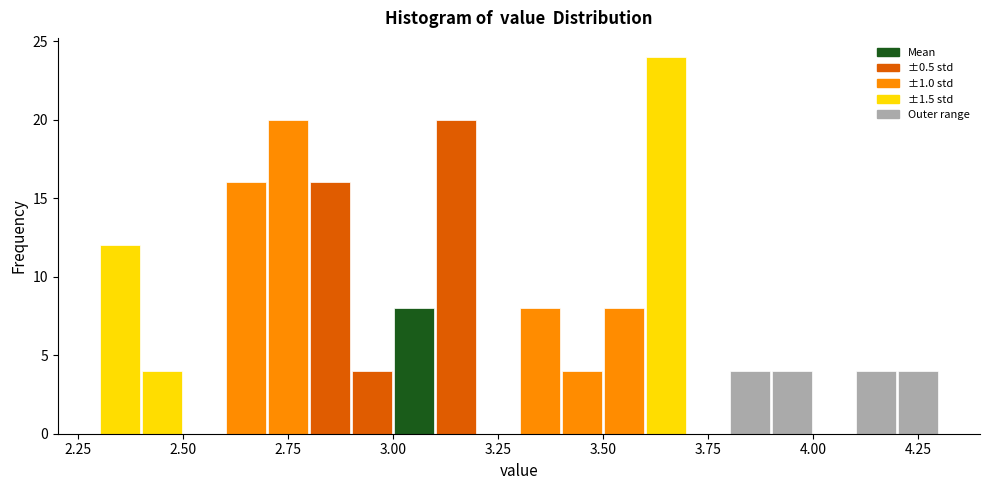

Read against the x-axis, roughly where is the centre of the tallest bar?

3.65